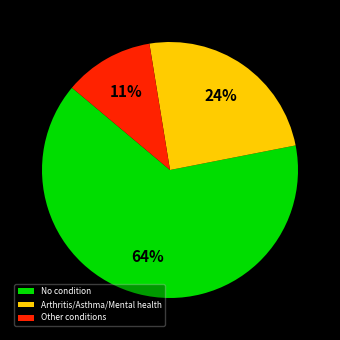

To the nearest percent, what portion does Arthritis/Asthma/Mental health represent?

24%